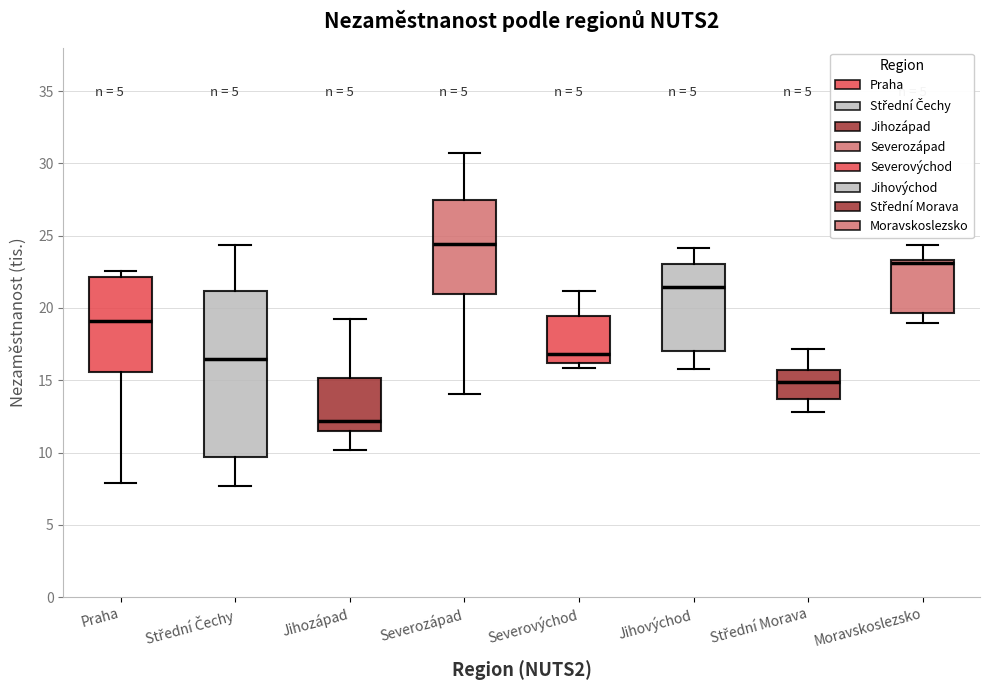

Where is the upper edge of the box for Moravskoslezsko on the y-axis? The values are not printed on the chart, so give them approximately, as read against the axis.

23.5